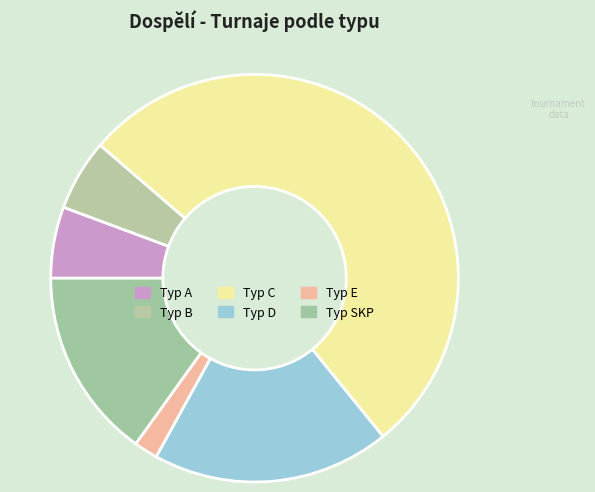

Which slice is the smallest?

E